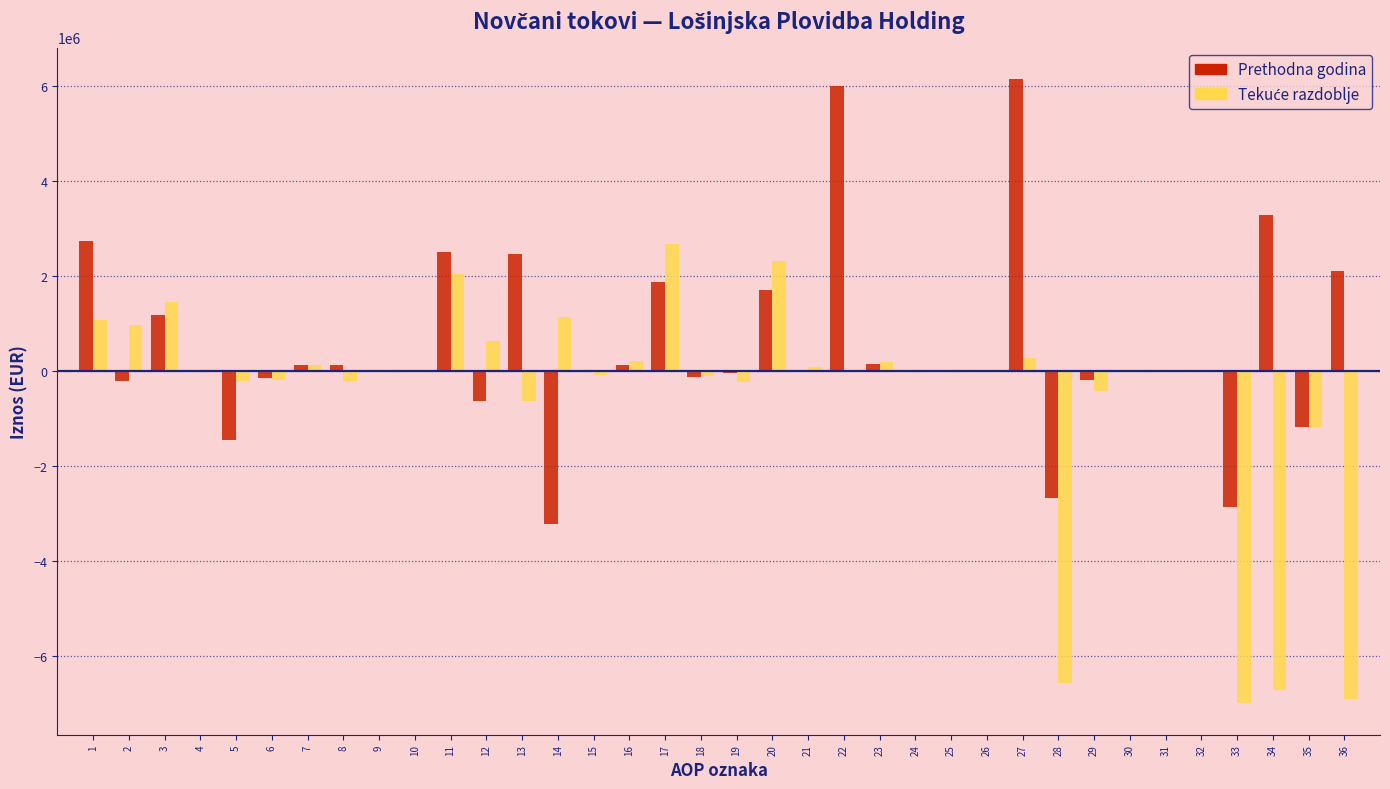

The value of Prethodna godina at 21 is -5606737. True or false?

False